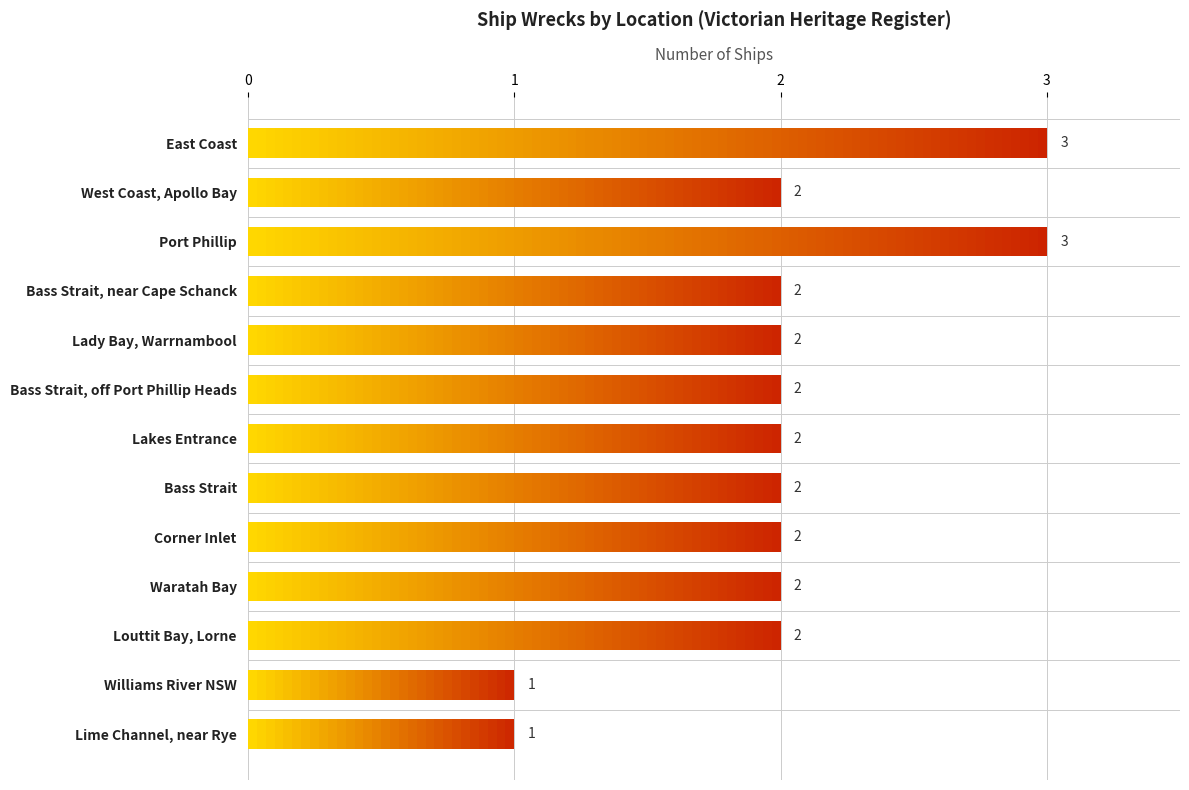

What value does the data have at Bass Strait?

2